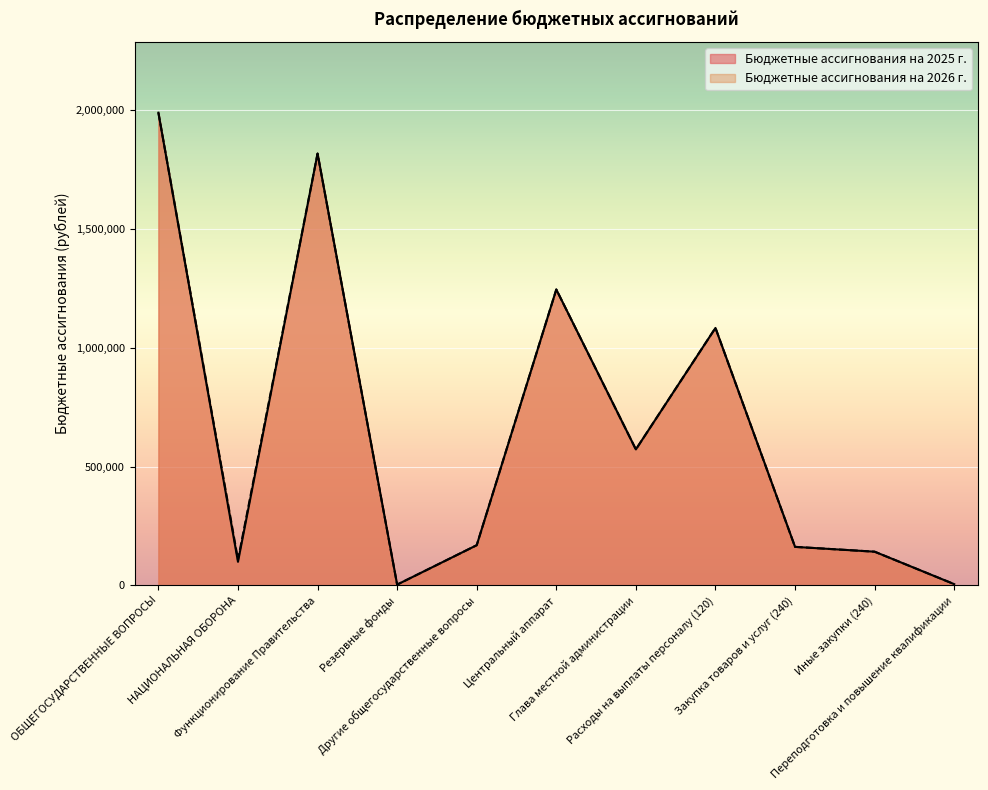

True or false: Бюджетные ассигнования на 2026 г. and Бюджетные ассигнования на 2025 г. cross at least once.

False